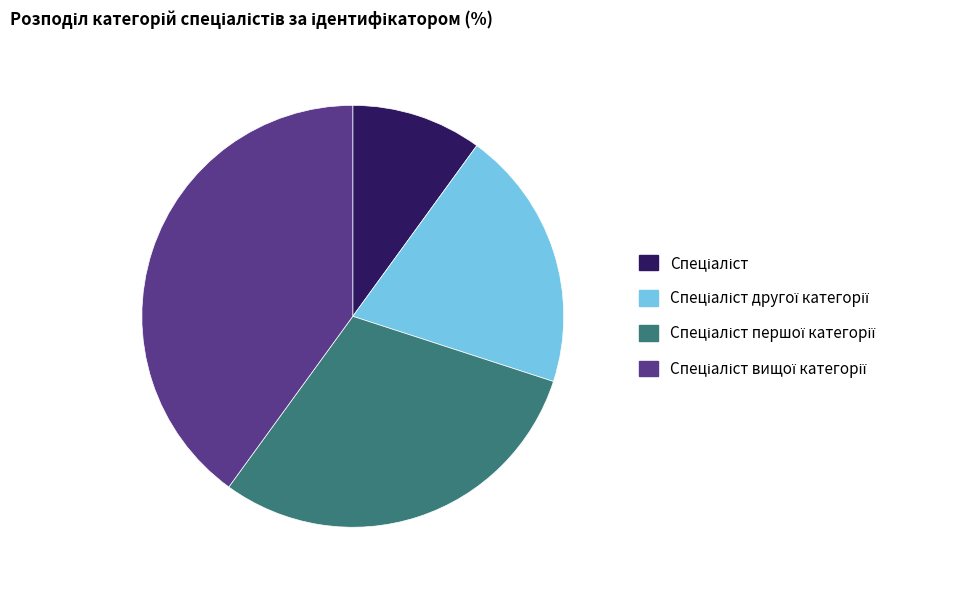

Does any single category account for the majority?

No